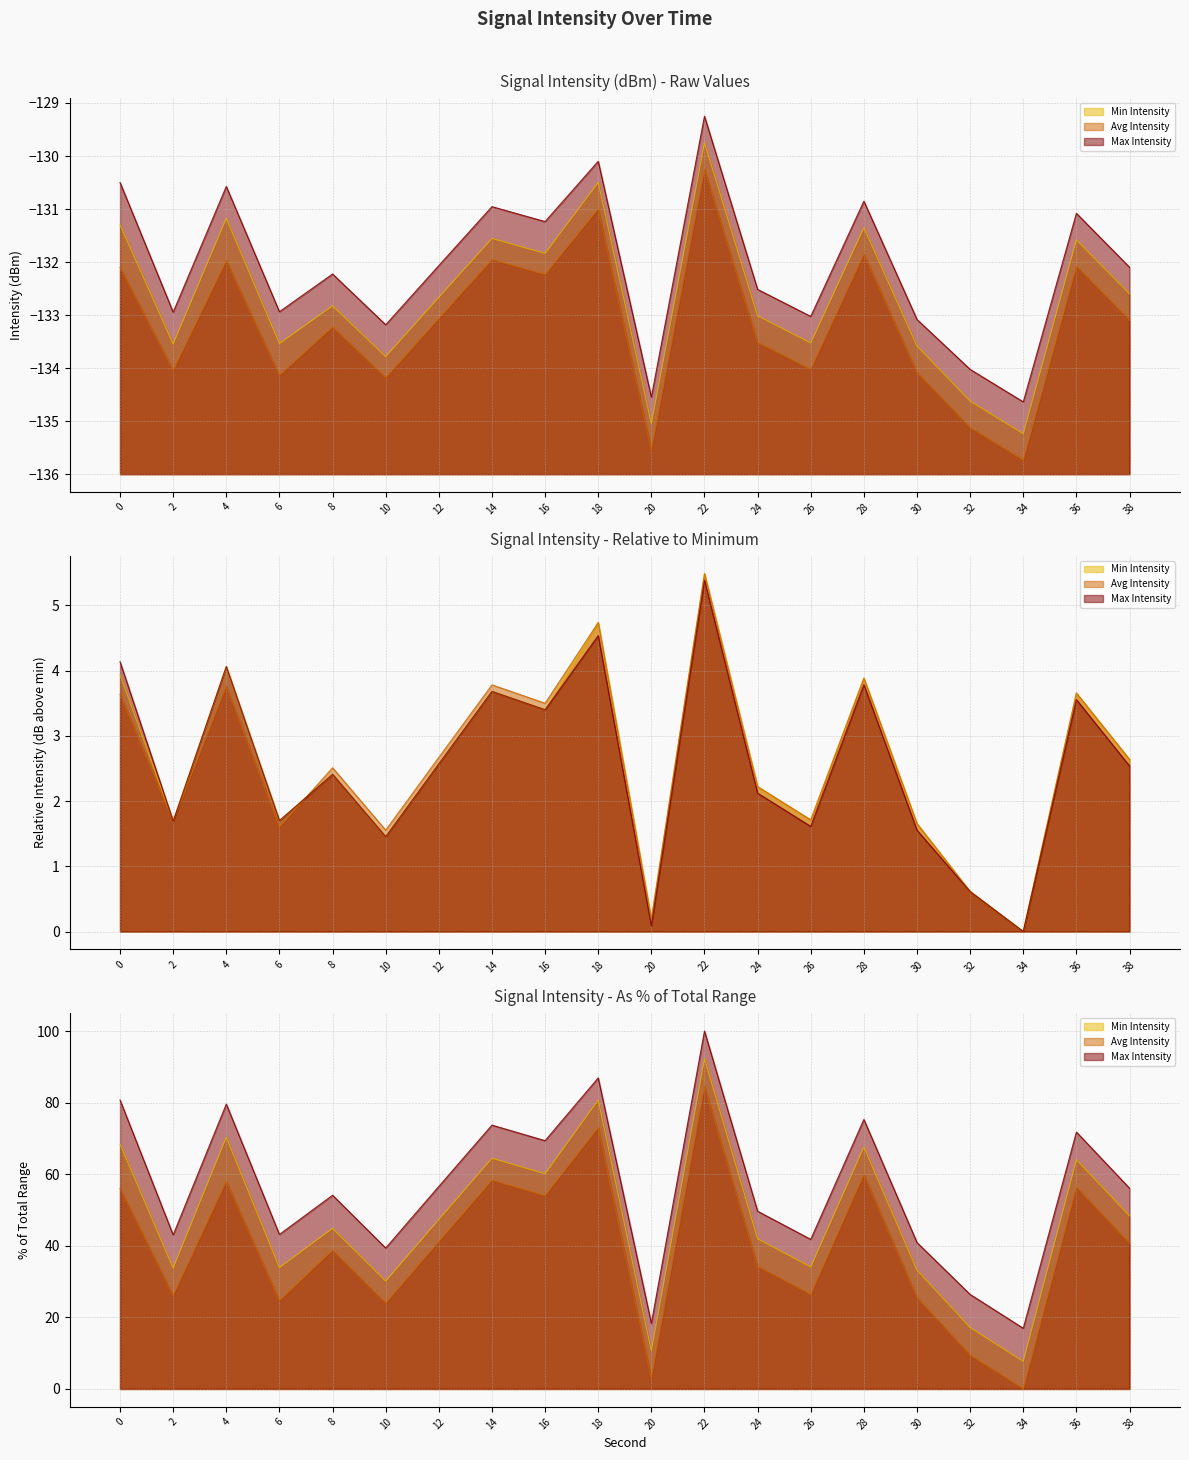

What is the value of the Max Intensity point at the 6th from the left?

-133.2